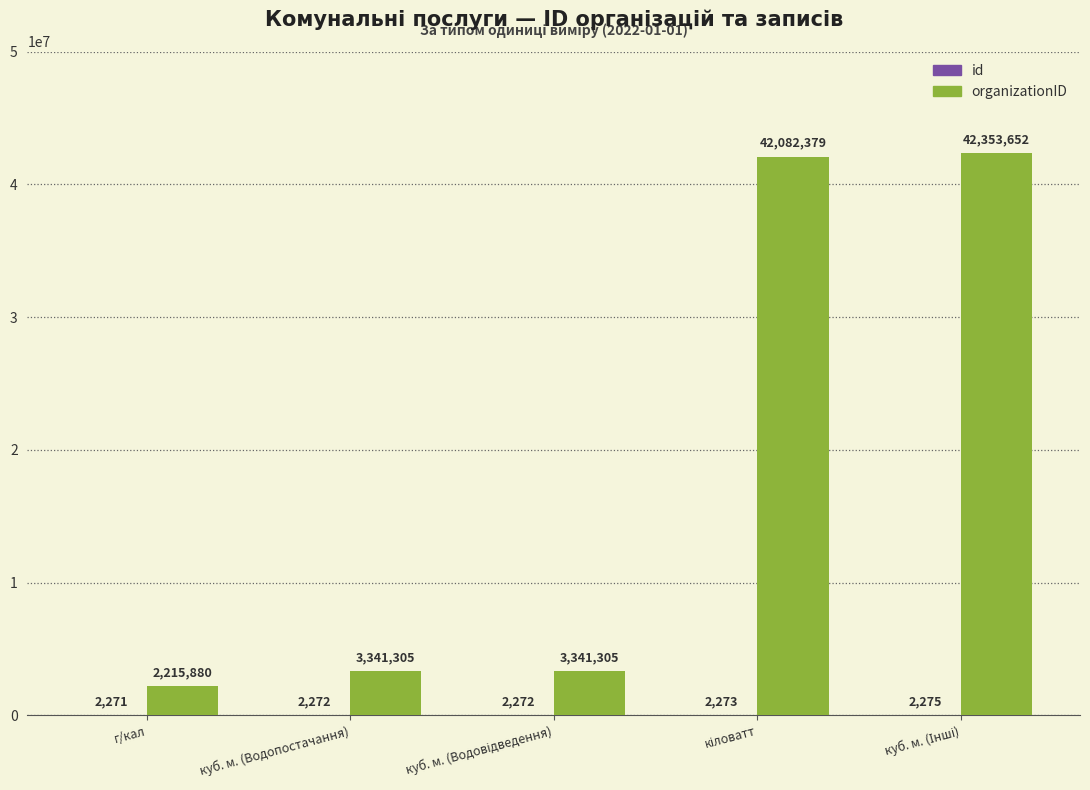

Count the number of categories in the chart.

5